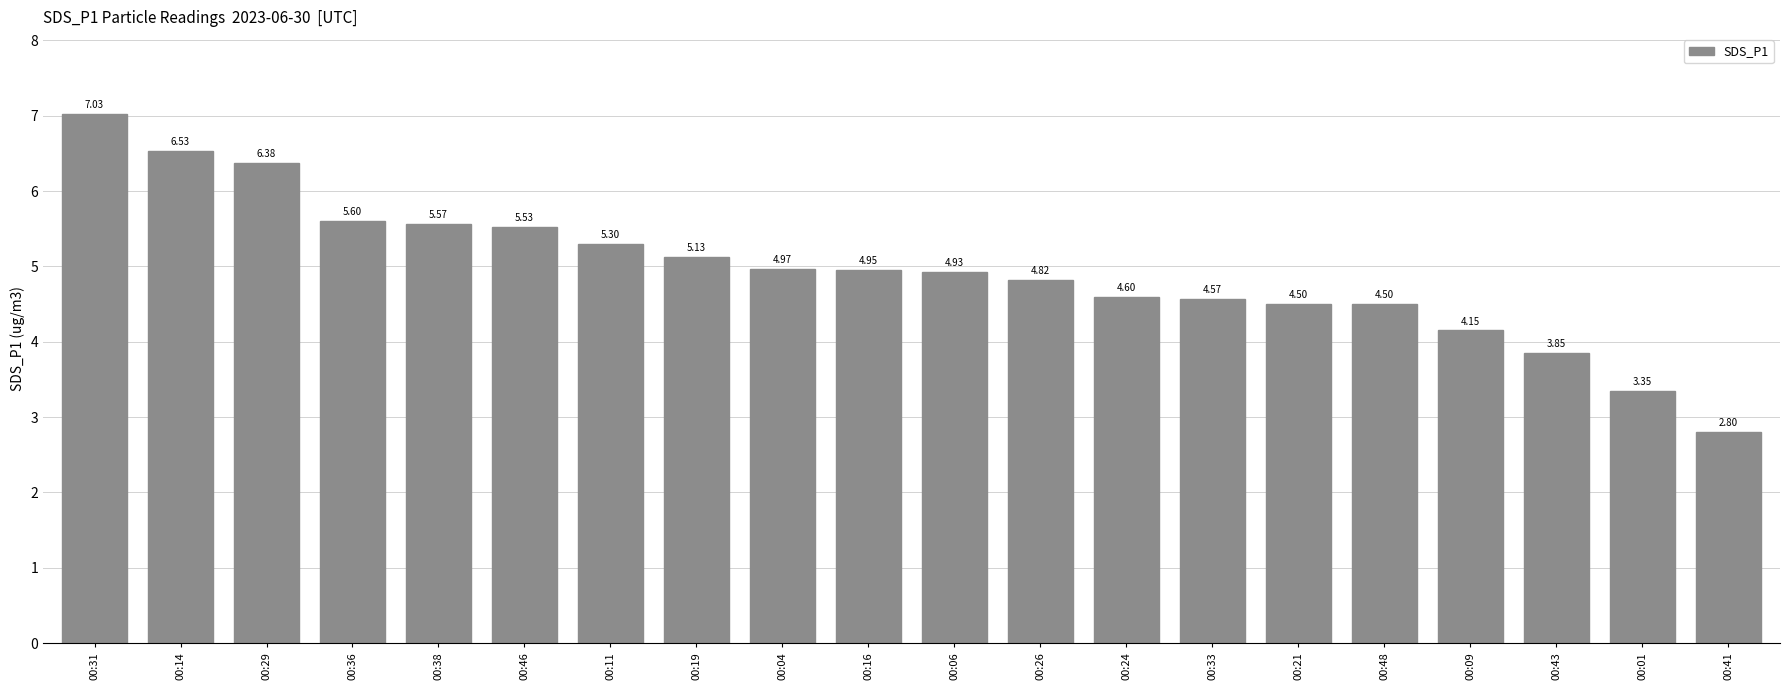

What is the sum of the values at 00:38 and 00:01?

8.9